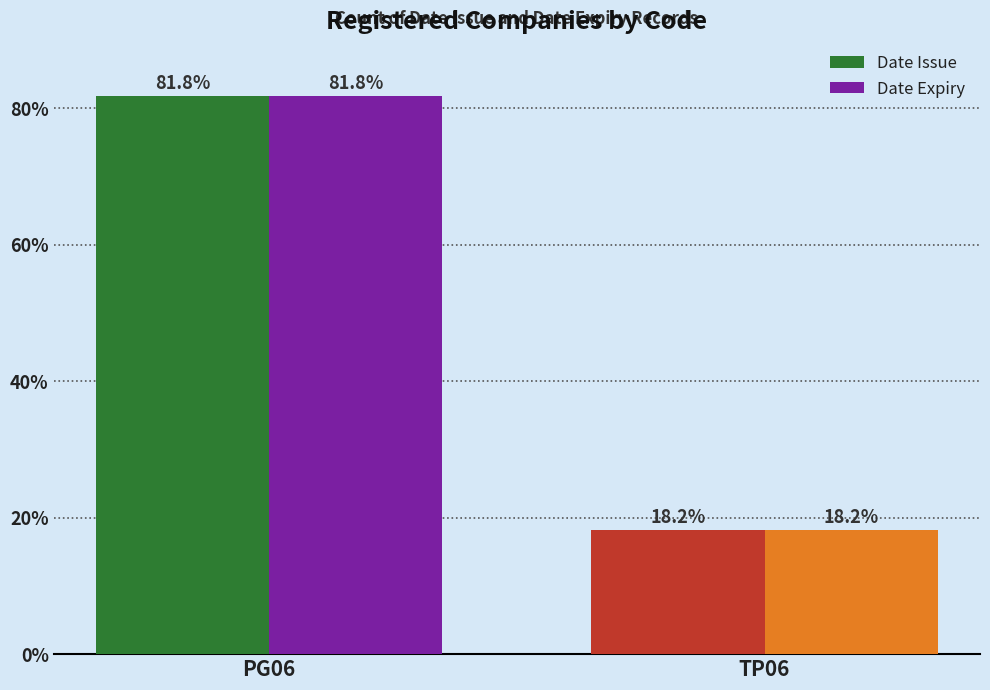

What is the sum of all Date Expiry values?

100.0